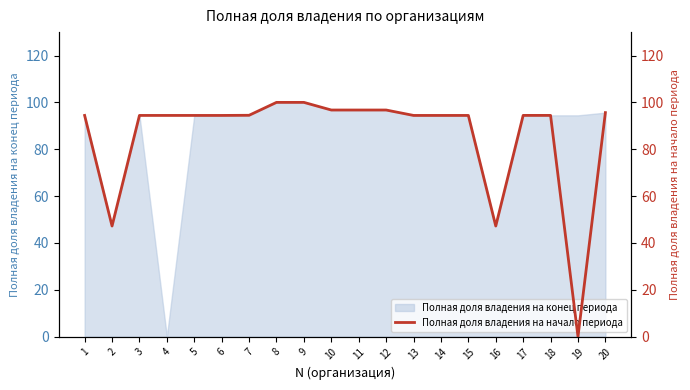

Rank the categories by value from highest to lowest.

8, 9, 10, 11, 12, 20, 7, 17, 18, 1, 3, 4, 5, 6, 13, 14, 15, 2, 16, 19